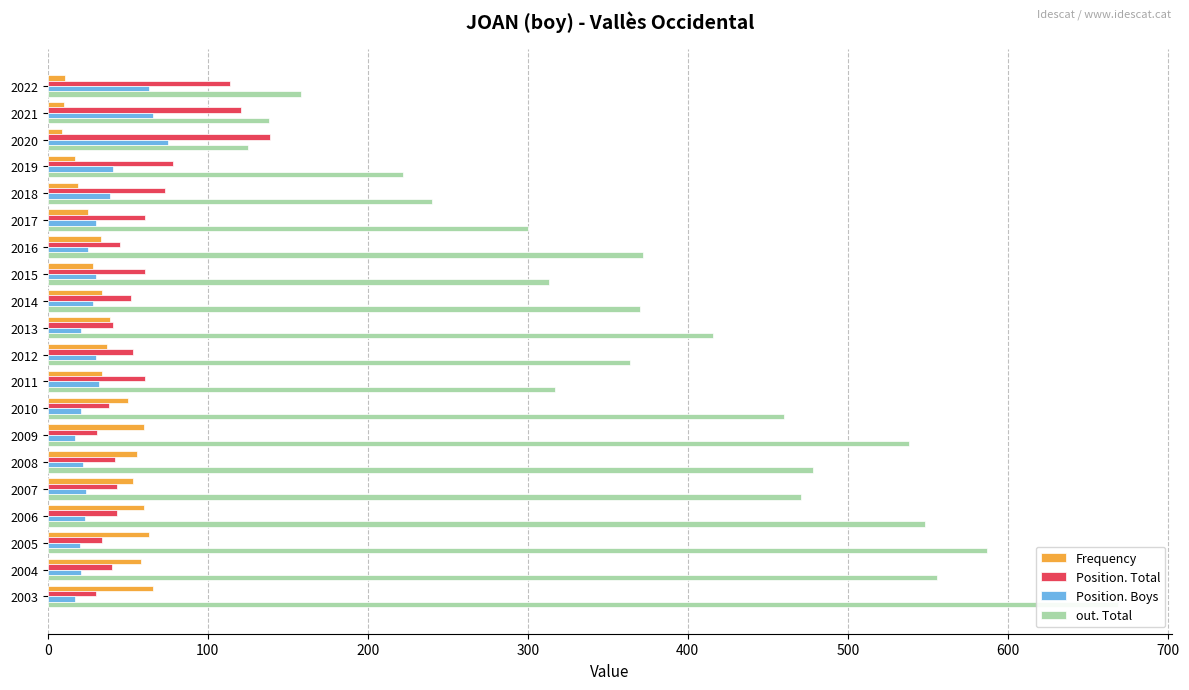

What is the greatest value displayed?

669